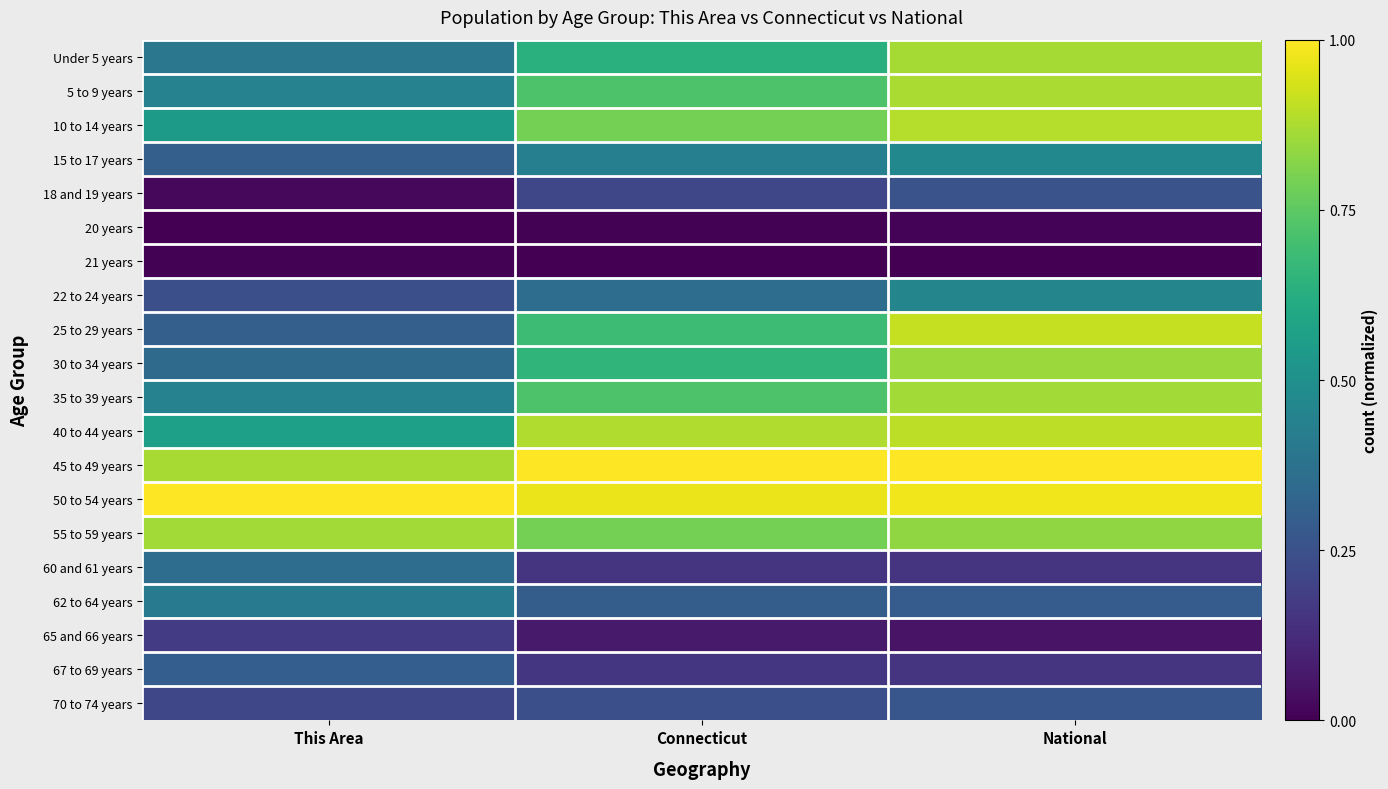

Which has a higher value, National or This Area?

National